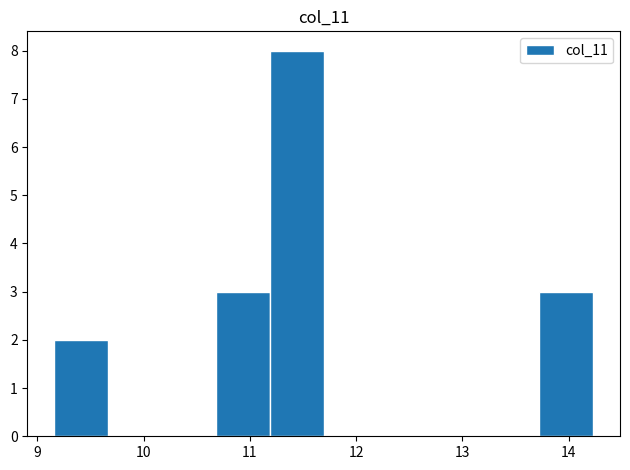

Which range on the x-axis has the tallest bar?

11.2 to 11.7